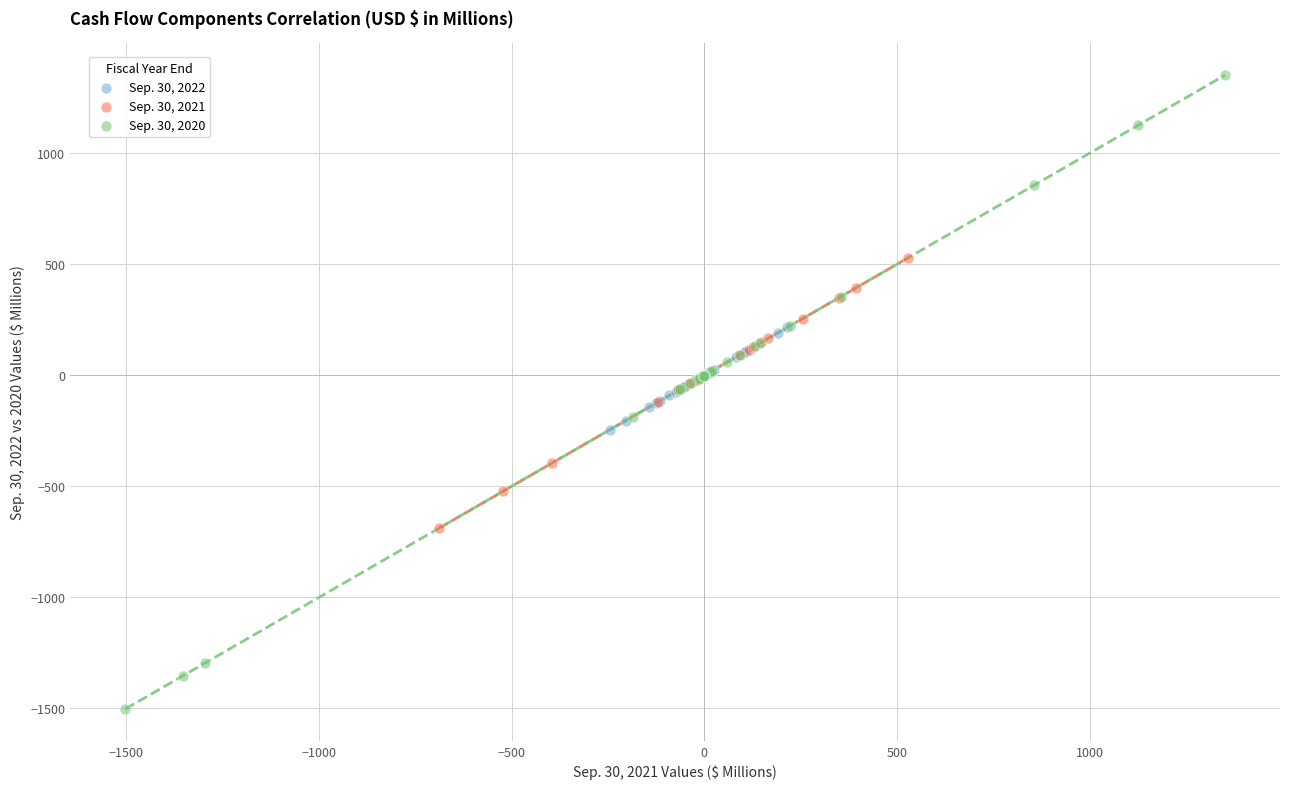

Which series has the widest spread of Y values?

Sep. 30, 2020